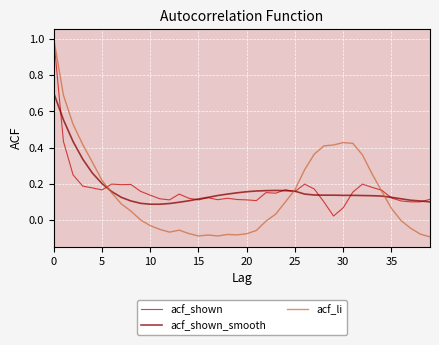

Which series has the widest spread of values?

acf_li